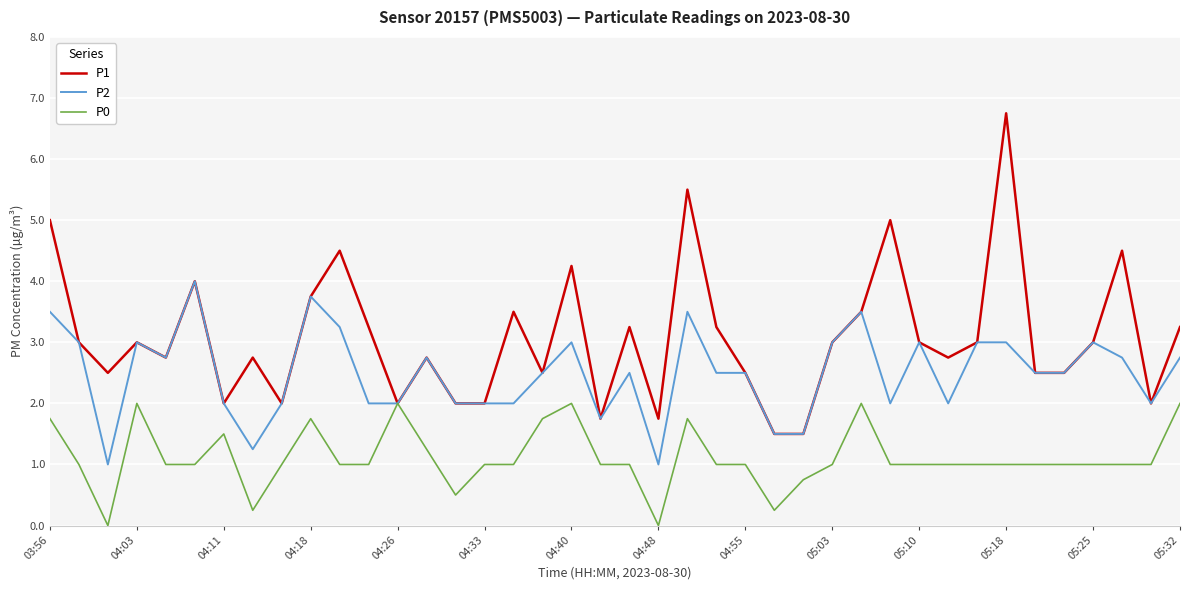

Which series has the largest range (max minus min)?

P1